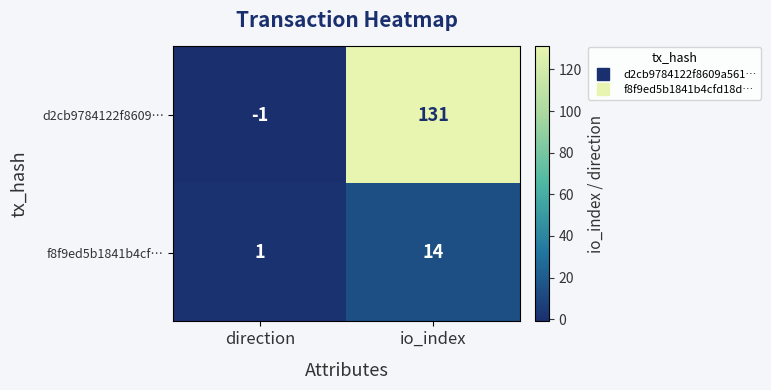

The d2cb9784122f8609… series shows -1 at direction. True or false?

True